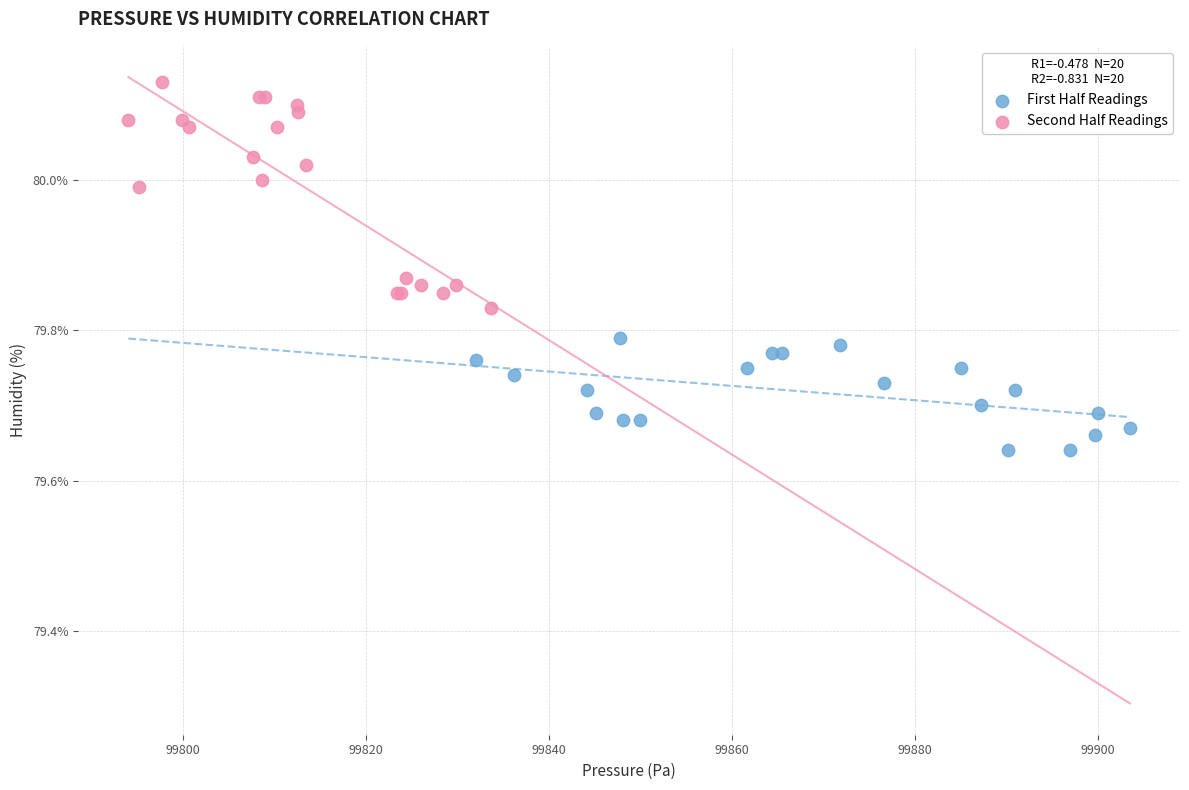

Which series reaches the minimum Y coordinate?

First Half Readings